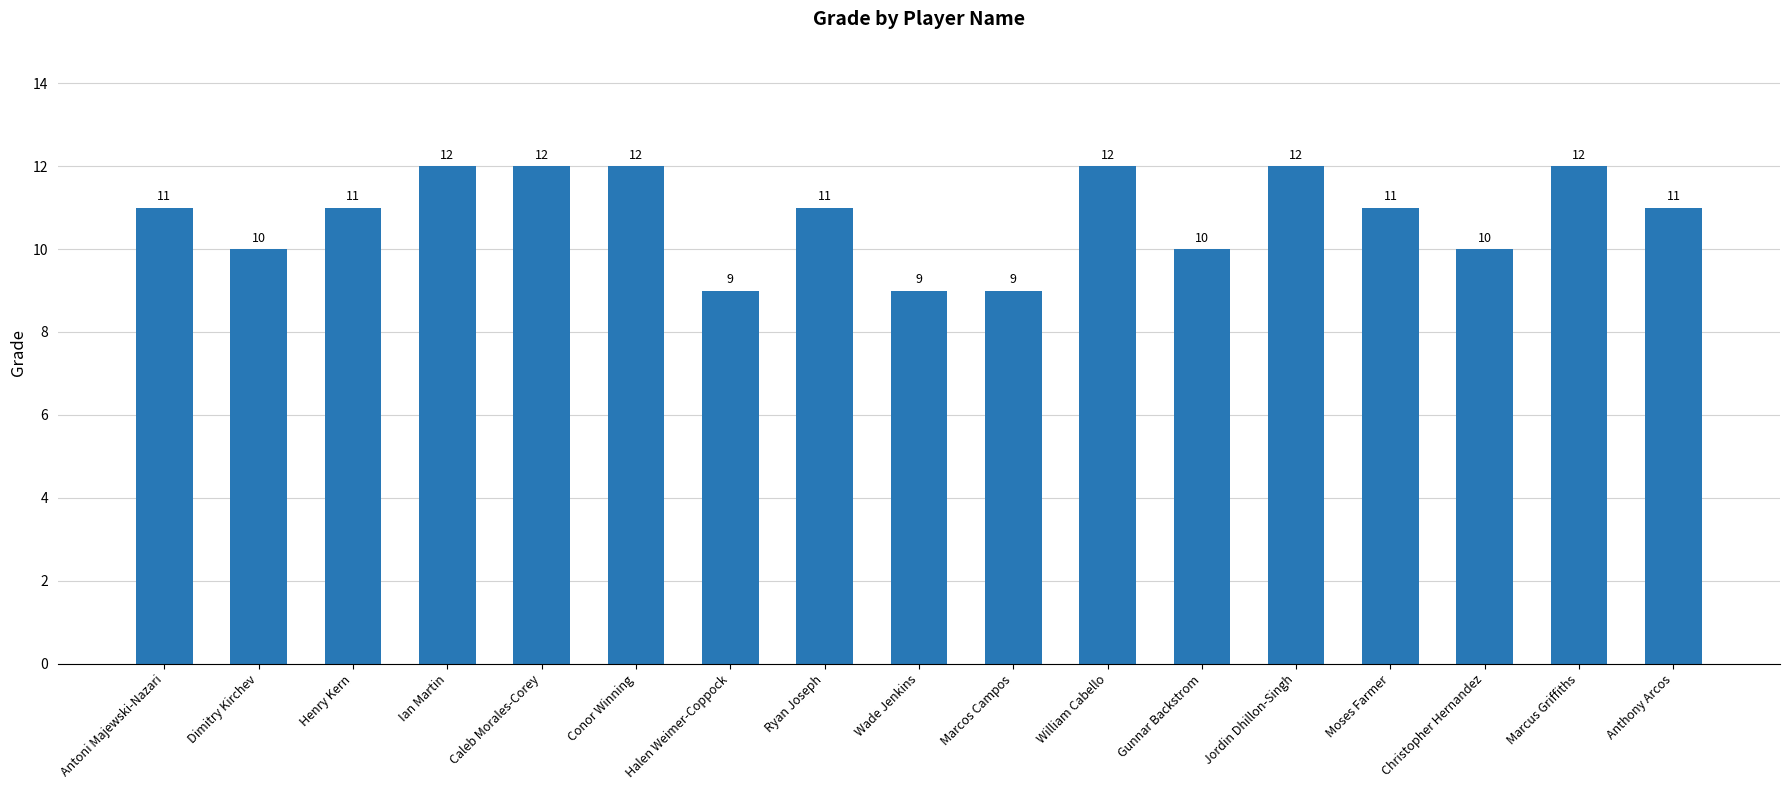

Does the chart contain any negative values?

No